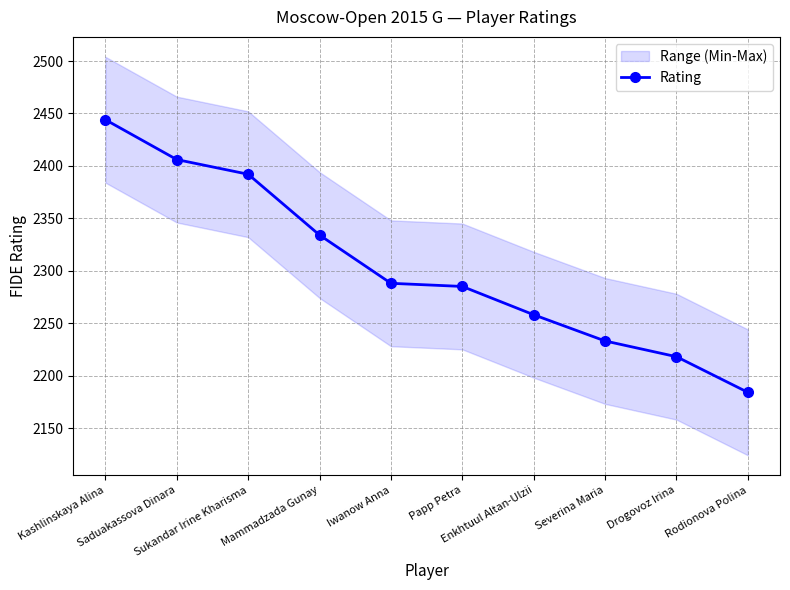

Does the chart display data point markers on the line(s)?

Yes